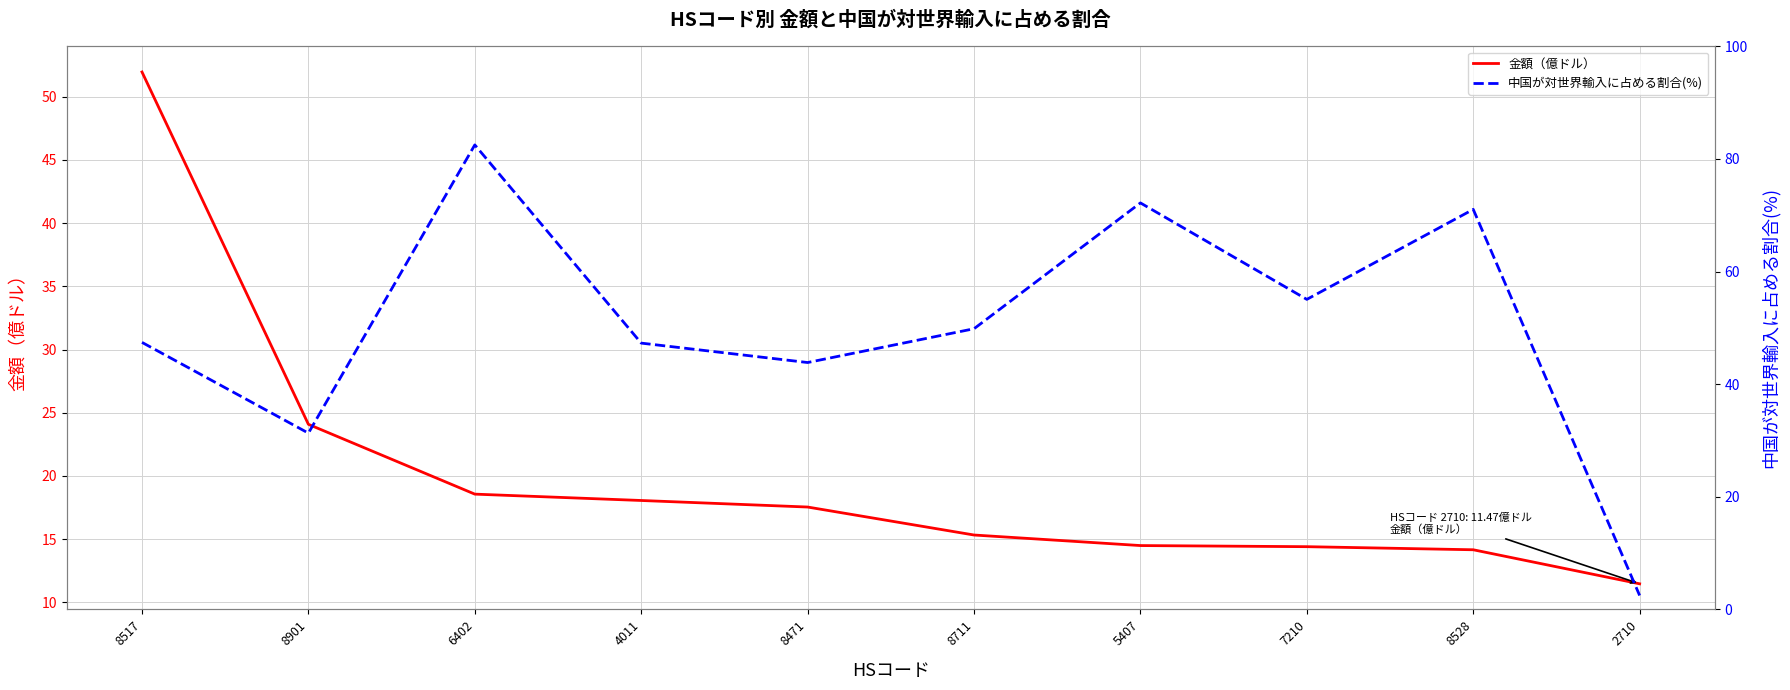

Which series changed the most between 8517 and 2710?

中国が対世界輸入に占める割合(%)